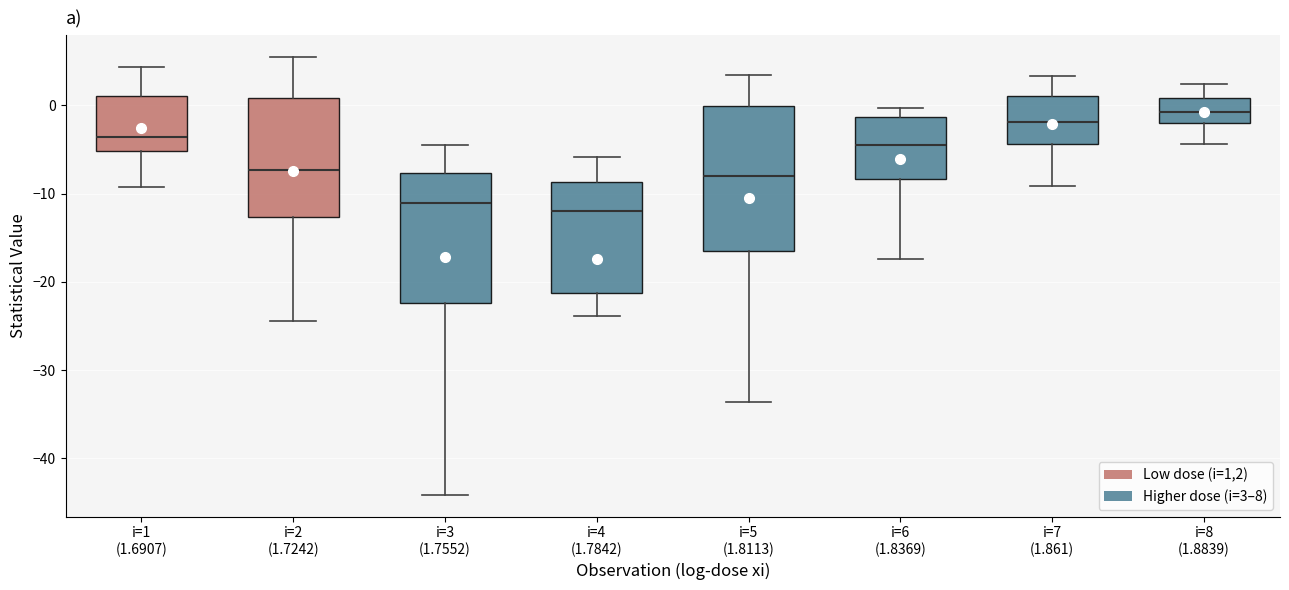

Reading left to right, transcribe this box plot: for each box, give where its median line is, the range the box spans, and where its two whiskers end, as read against the y-axis. The values are not printed on the chart, so give them approximately, as read against the axis.

i=1 (1.6907): median -4, box -5 to 1, whiskers -9 to 4
i=2 (1.7242): median -7, box -13 to 1, whiskers -24 to 5
i=3 (1.7552): median -11, box -22 to -8, whiskers -44 to -4
i=4 (1.7842): median -12, box -21 to -9, whiskers -24 to -6
i=5 (1.8113): median -8, box -17 to 0, whiskers -34 to 3
i=6 (1.8369): median -5, box -8 to -1, whiskers -17 to 0
i=7 (1.861): median -2, box -4 to 1, whiskers -9 to 3
i=8 (1.8839): median -1, box -2 to 1, whiskers -4 to 2